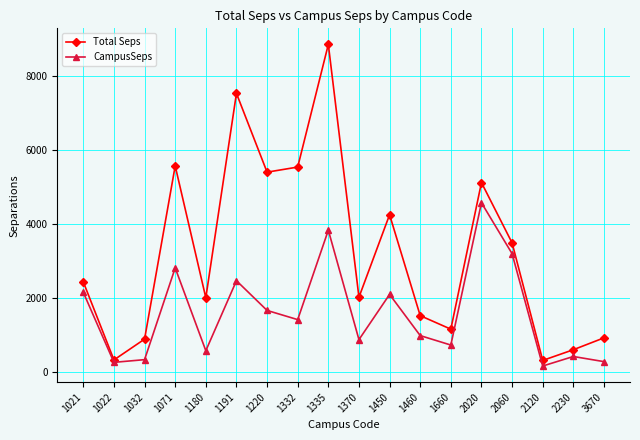

What is the value of the Total Seps point at the 13th from the left?

1152.1